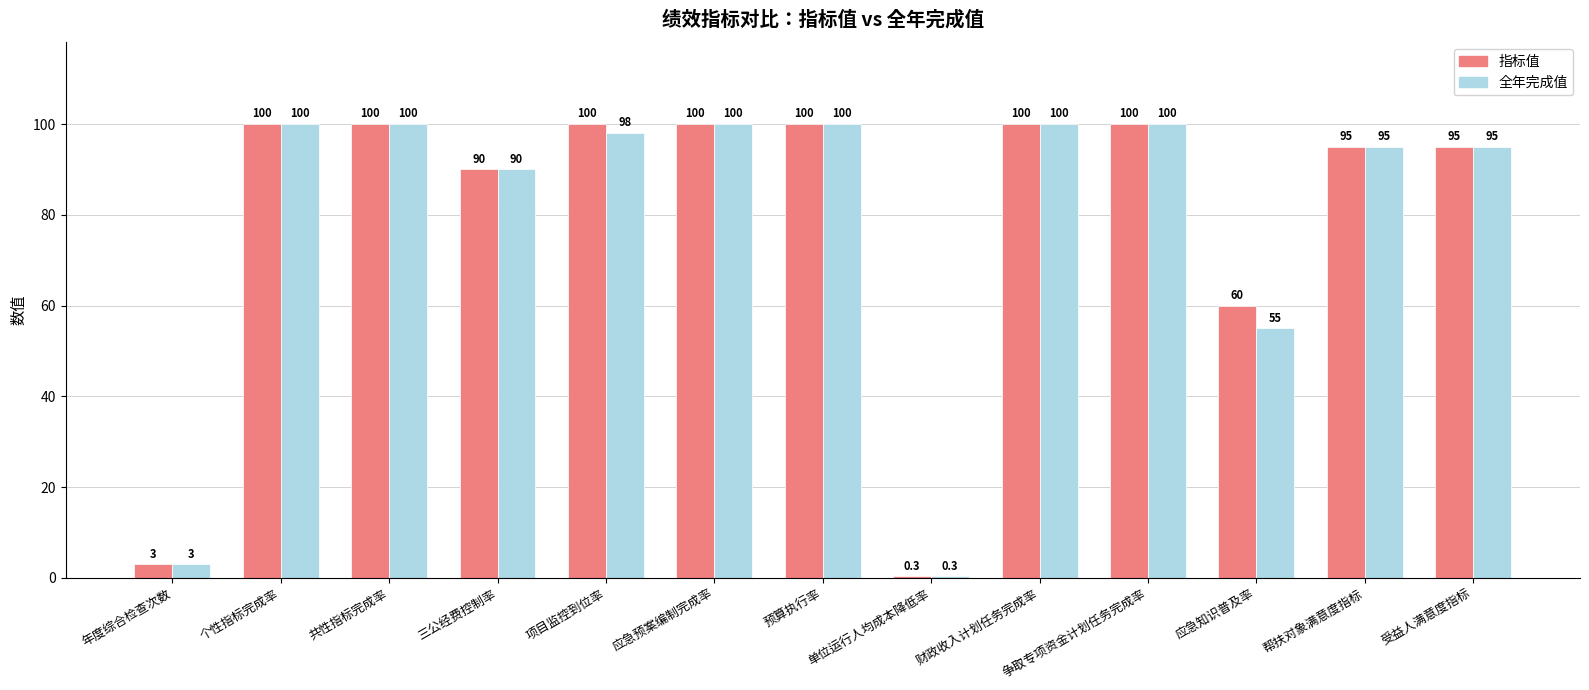

Reading left to right, list all the values displayed in this chart.

指标值: 年度综合检查次数=3.0	个性指标完成率=100.0	共性指标完成率=100.0	三公经费控制率=90.0	项目监控到位率=100.0	应急预案编制完成率=100.0	预算执行率=100.0	单位运行人均成本降低率=0.3	财政收入计划任务完成率=100.0	争取专项资金计划任务完成率=100.0	应急知识普及率=60.0	帮扶对象满意度指标=95.0	受益人满意度指标=95.0
全年完成值: 年度综合检查次数=3.0	个性指标完成率=100.0	共性指标完成率=100.0	三公经费控制率=90.0	项目监控到位率=98.0	应急预案编制完成率=100.0	预算执行率=100.0	单位运行人均成本降低率=0.3	财政收入计划任务完成率=100.0	争取专项资金计划任务完成率=100.0	应急知识普及率=55.0	帮扶对象满意度指标=95.0	受益人满意度指标=95.0